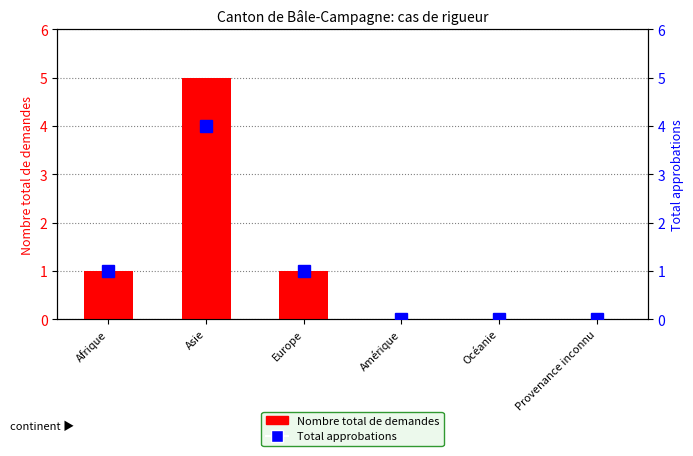

What is the difference between the Total approbations values at Asie and Europe?

3